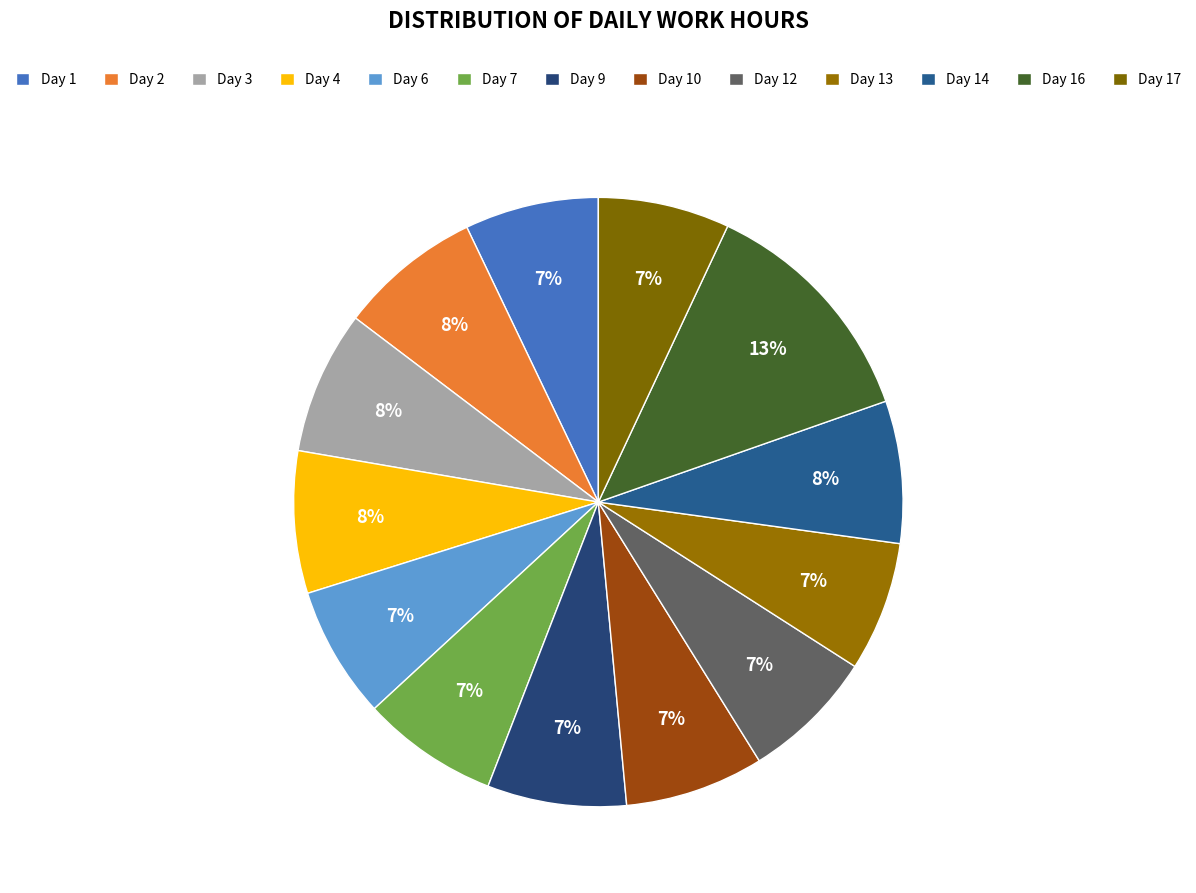

Approximately how many times larger is the value at Day 6 compared to Day 7?

1.0